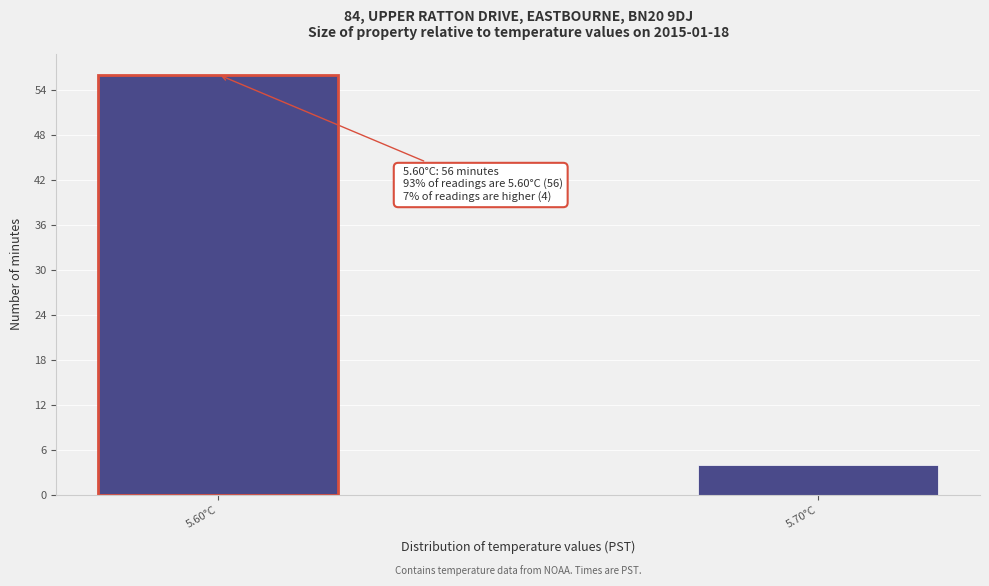

Reading right to left, list all the values displayed in this chart.

4	56